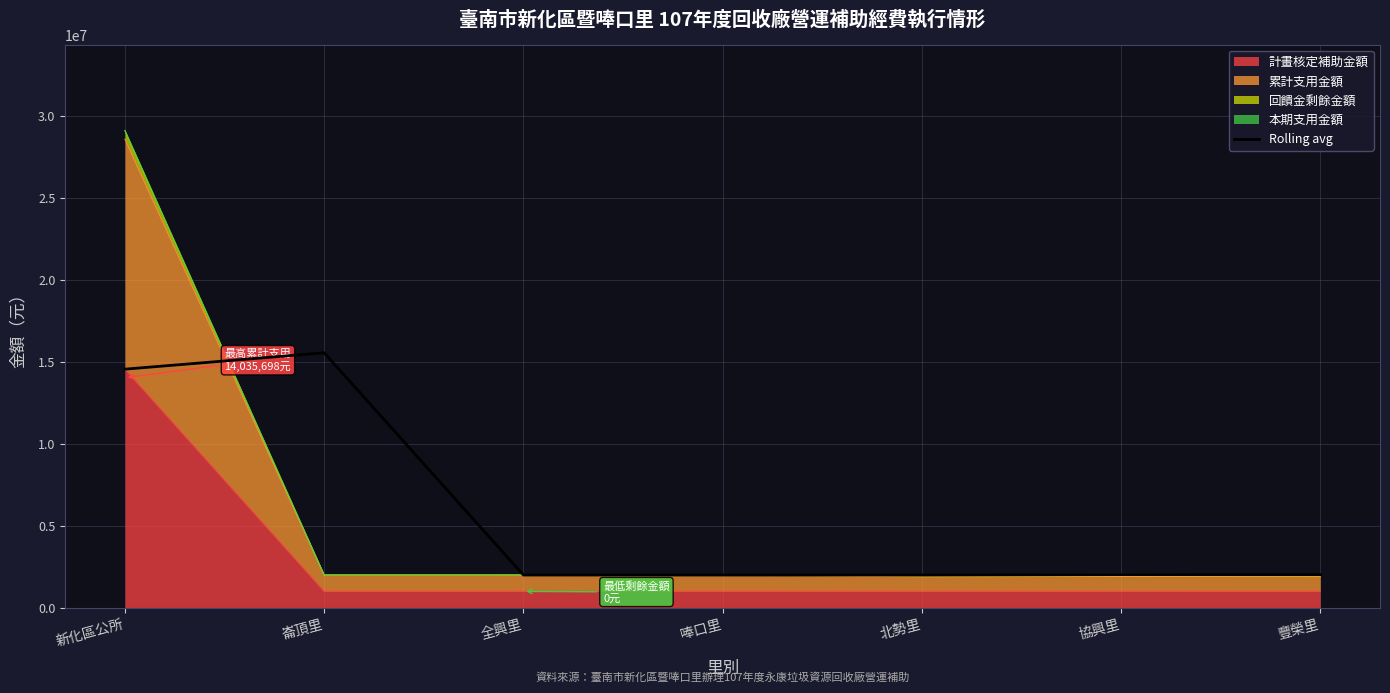

Which has a higher value, 新化區公所 or 唪口里?

新化區公所